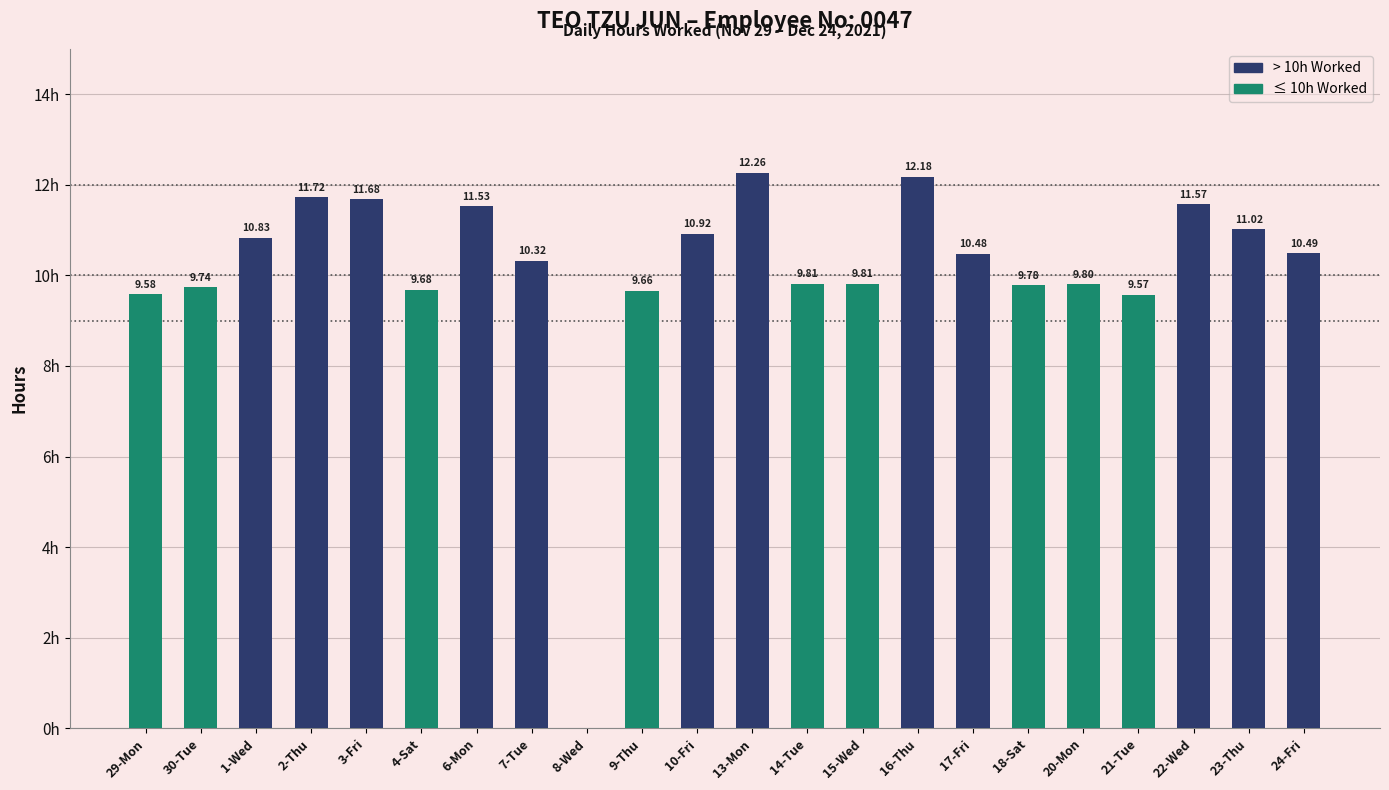

Between 29-Mon and 23-Thu, which is larger?

23-Thu